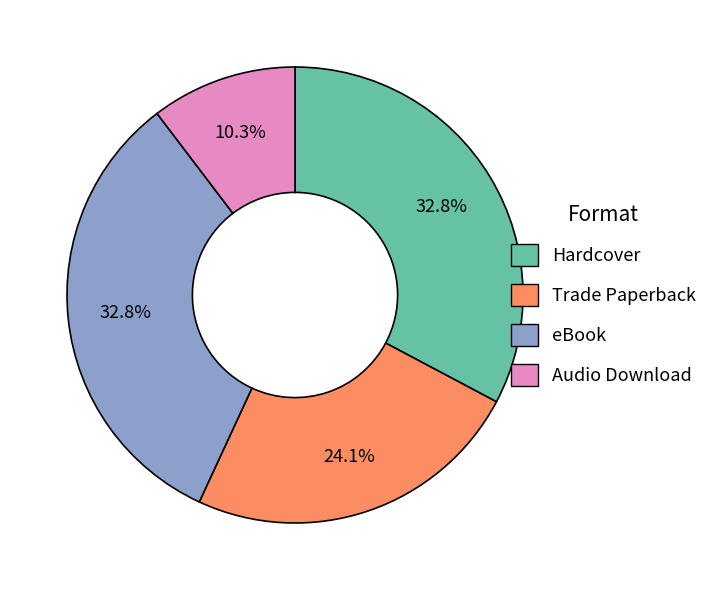

Between Audio Download and Hardcover, which is larger?

Hardcover